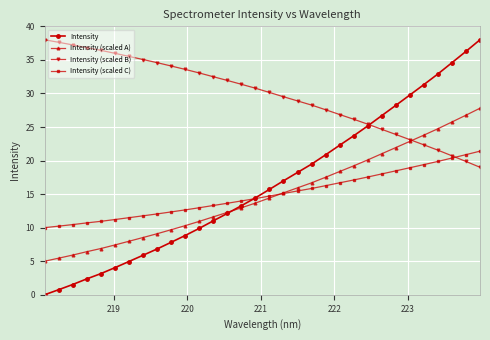

What is the difference between the maximum and minimum values in the Intensity (scaled C) series?

11.4